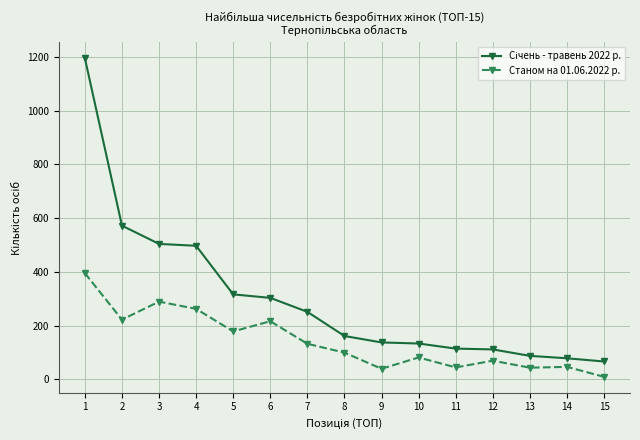

What is the sum of all Станом на 01.06.2022 р. values?

2124